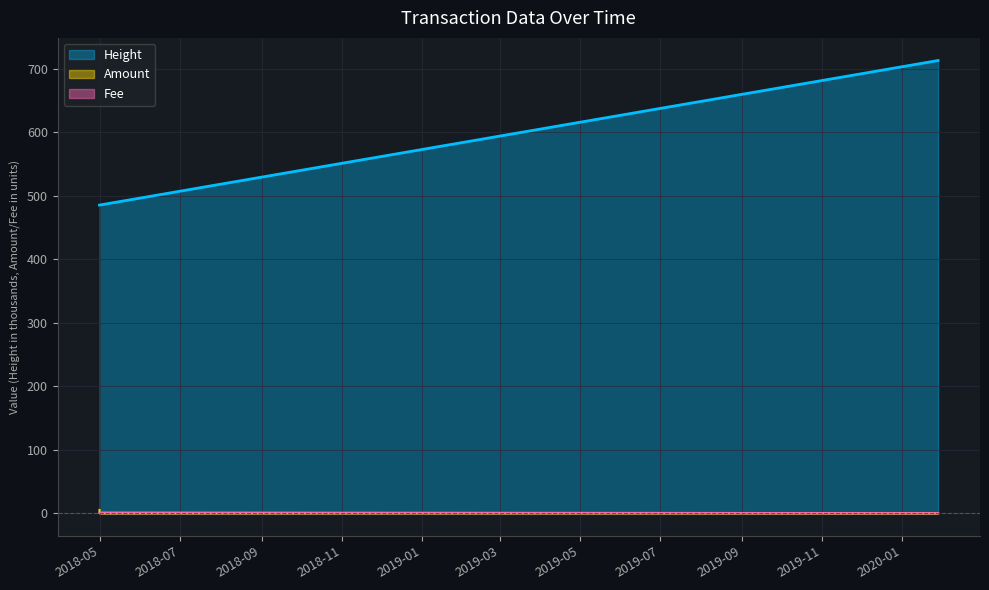

How many Amount values are between 0 and 1?

6